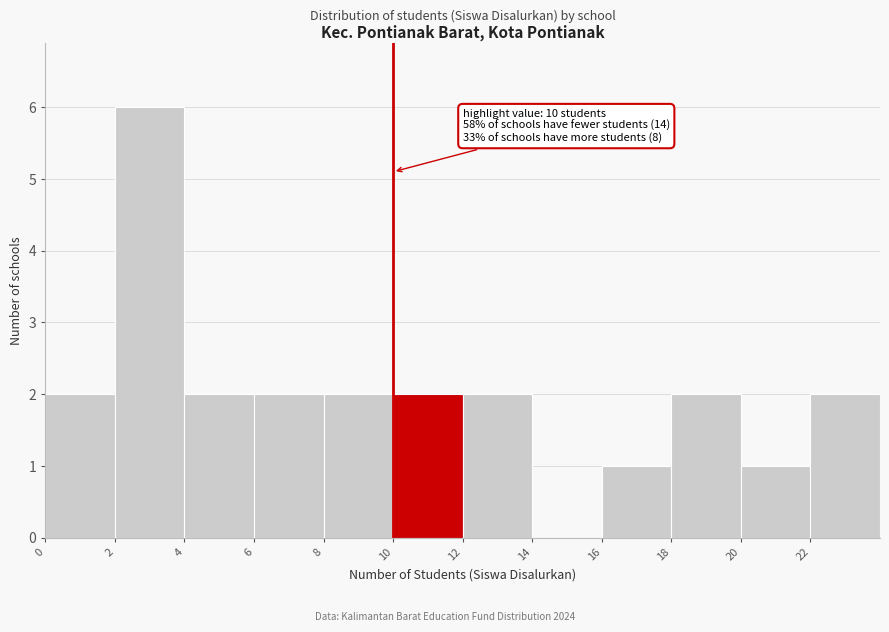

Which range on the x-axis has the tallest bar?

2 to 4